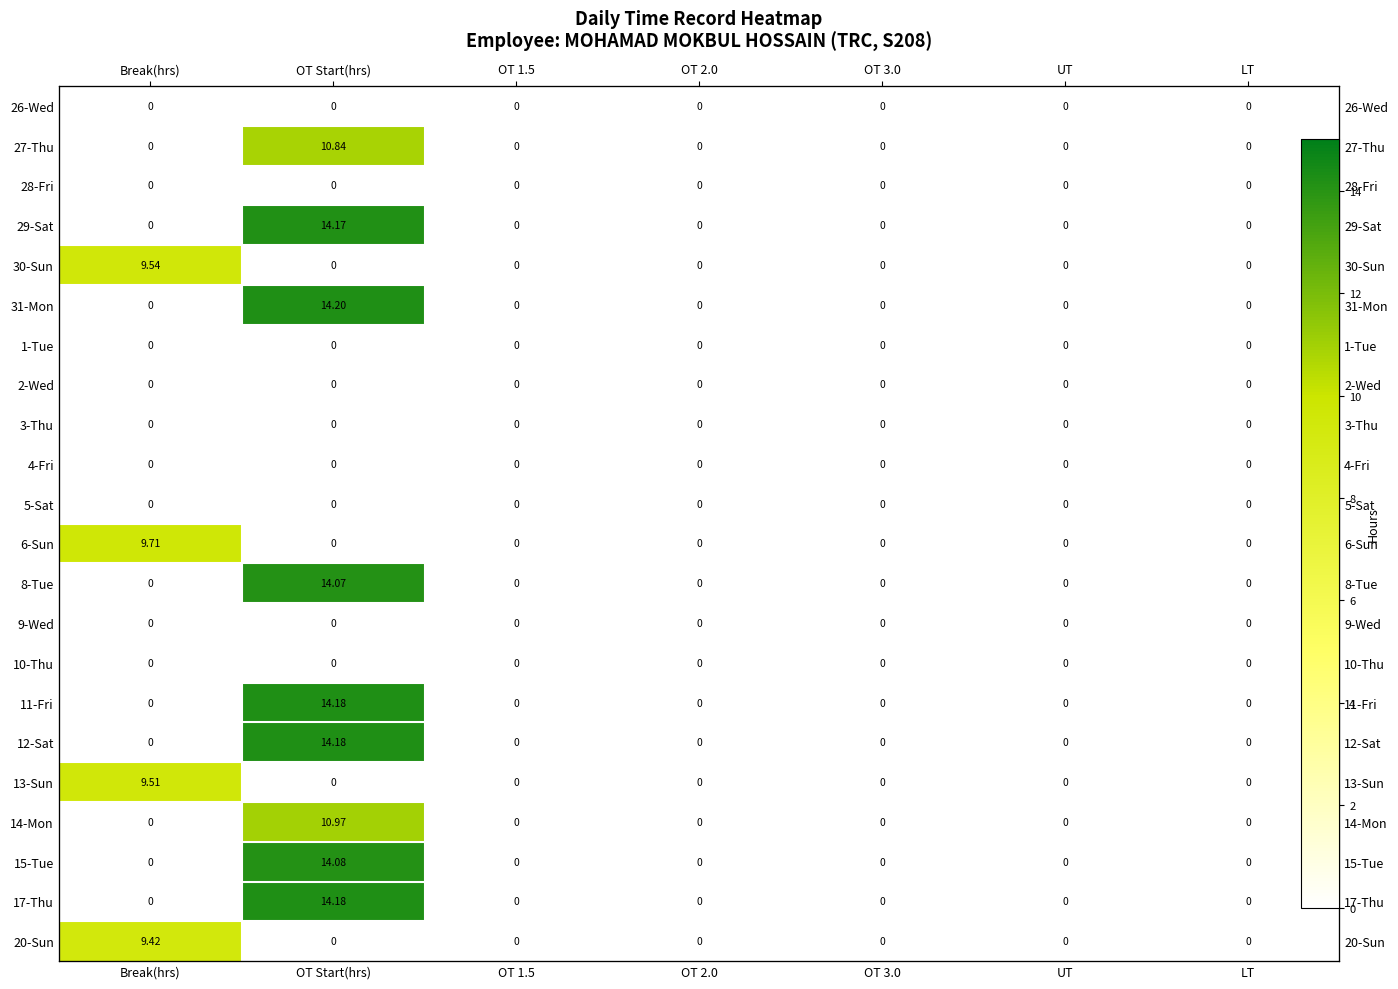

True or false: 28-Fri has a value of 0.0 at LT.

True